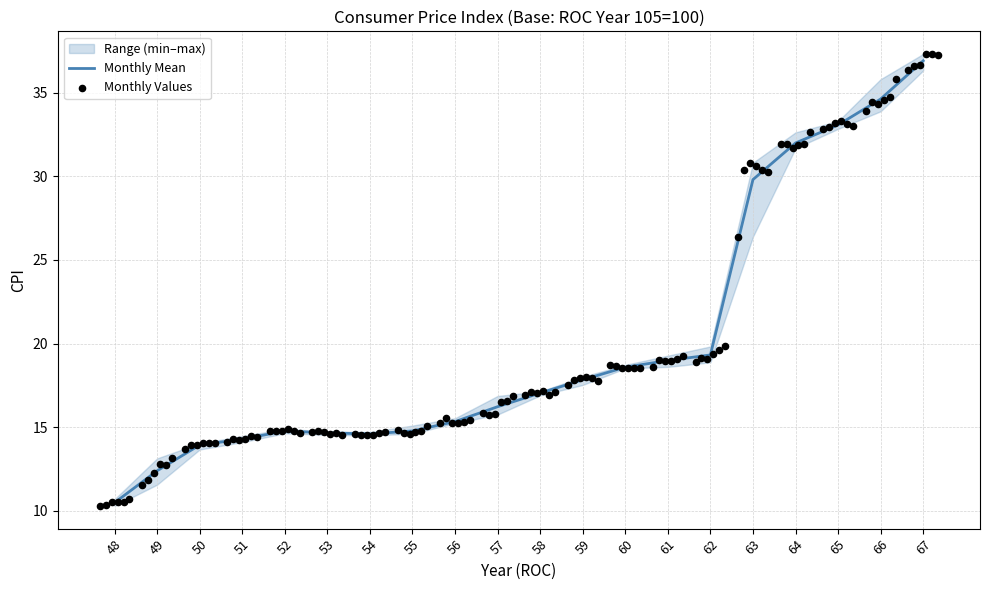

True or false: Monthly Mean has a value of 17.0 at 58.

True